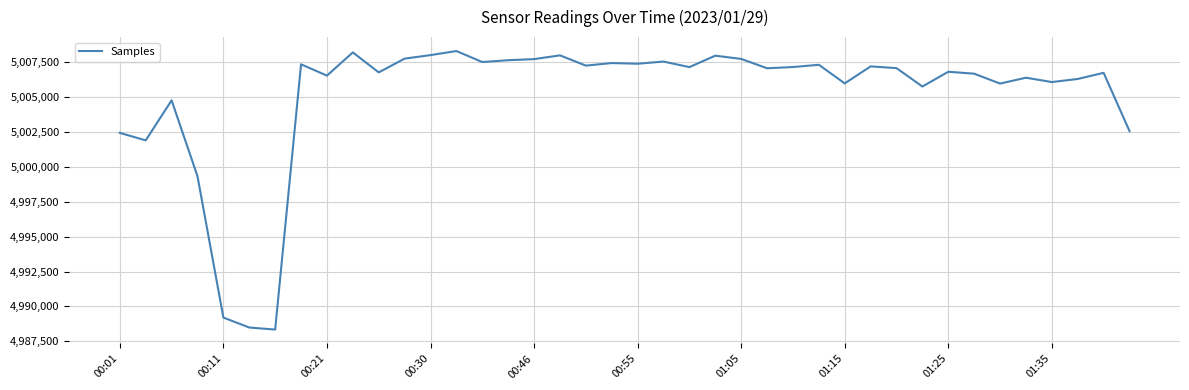

What is the difference between the maximum and minimum values?

19983